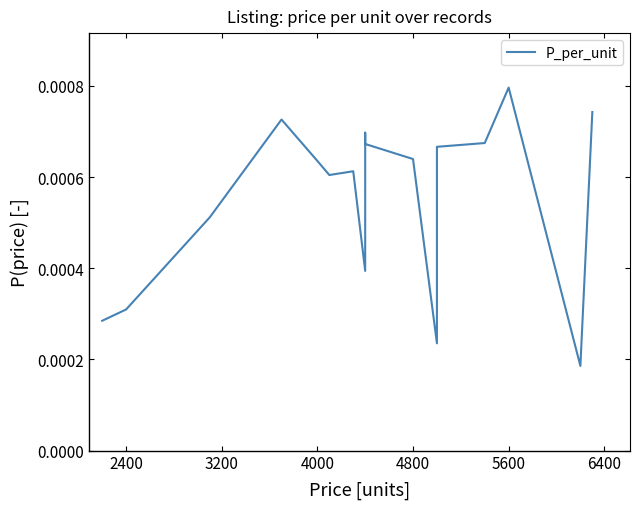

The value at 13 is 0.0. True or false?

False